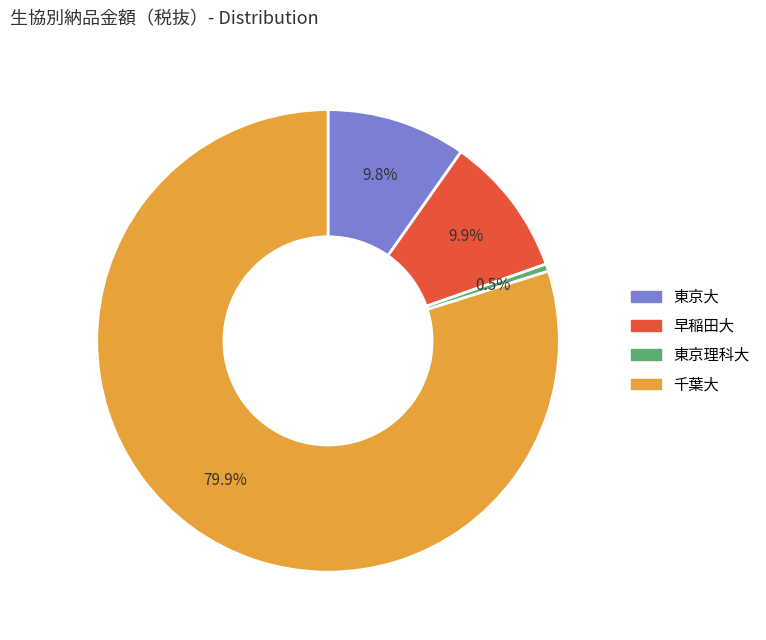

Is 千葉大 the majority of the pie?

Yes